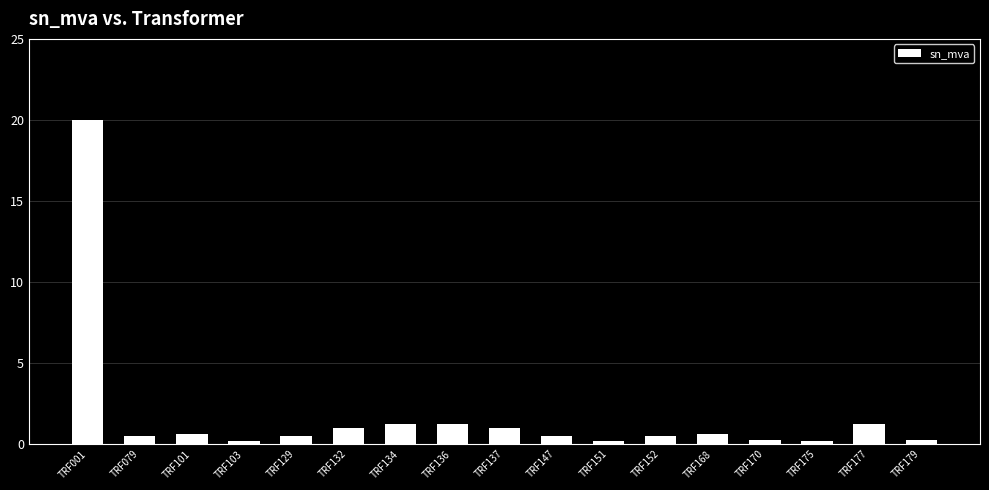

What is the difference between the values at TRF101 and TRF136?

0.6